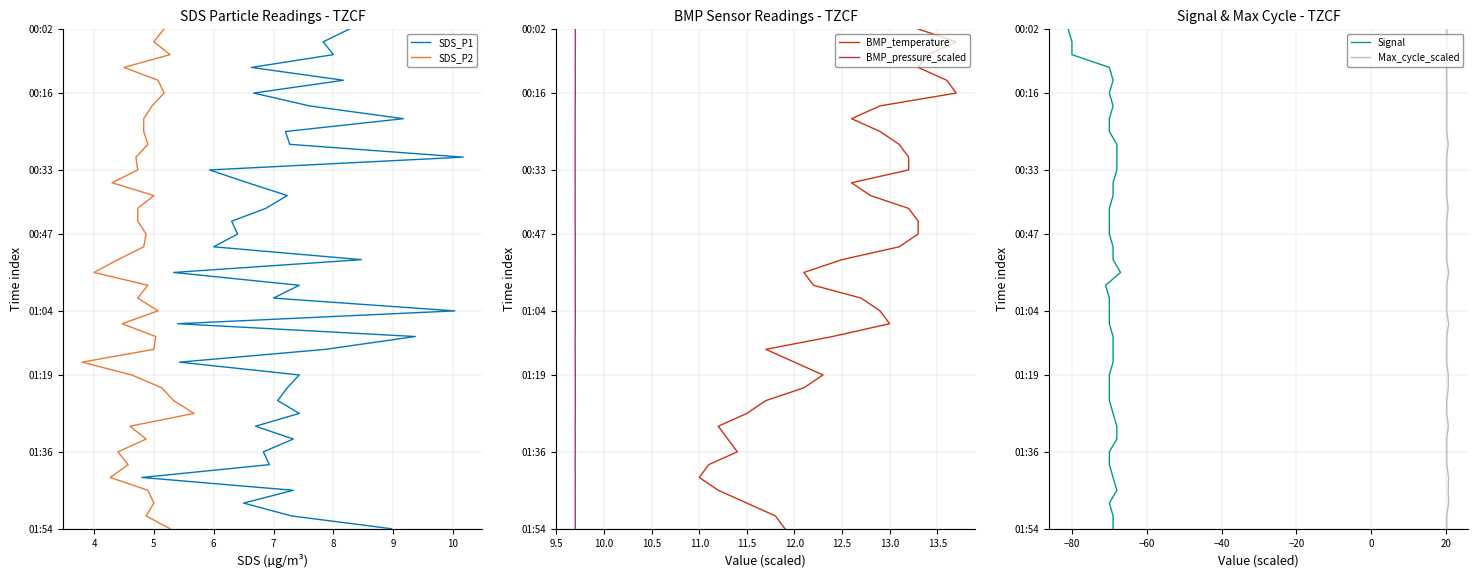

How many values in the SDS_P2 series exceed 20?

19